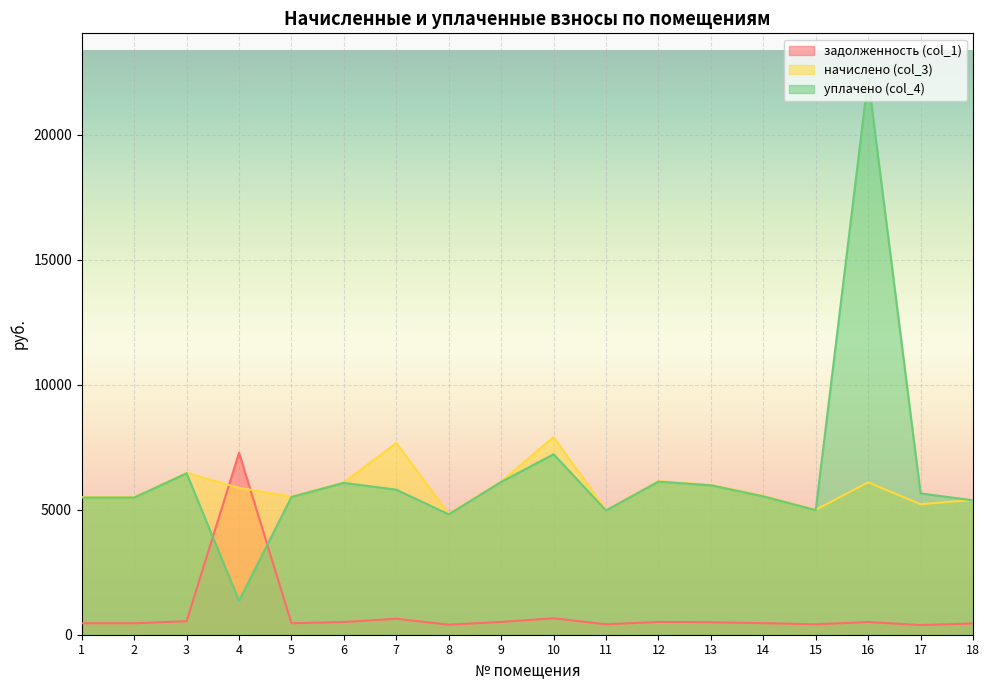

The начислено (col_3) series shows 3756.1 at 4. True or false?

False